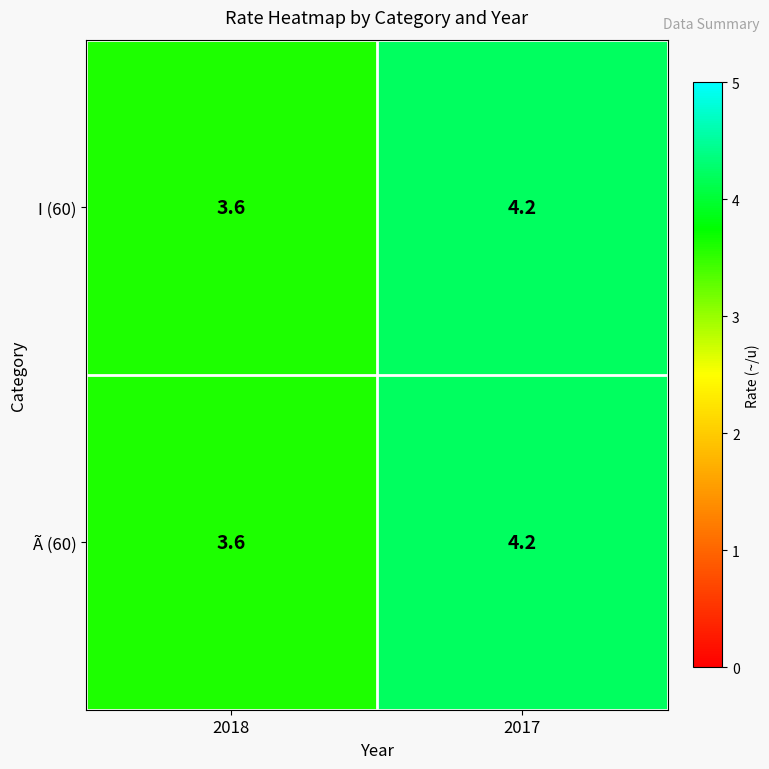

Where is I (60) nearest to the value 3?

2018